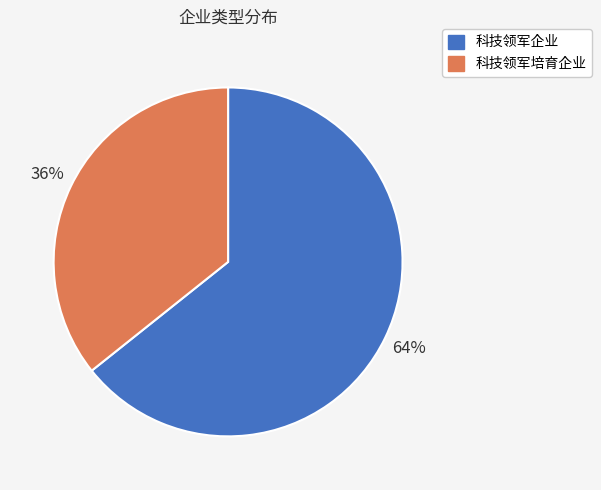

Combined, do 科技领军培育企业 and 科技领军企业 account for over 50%?

Yes